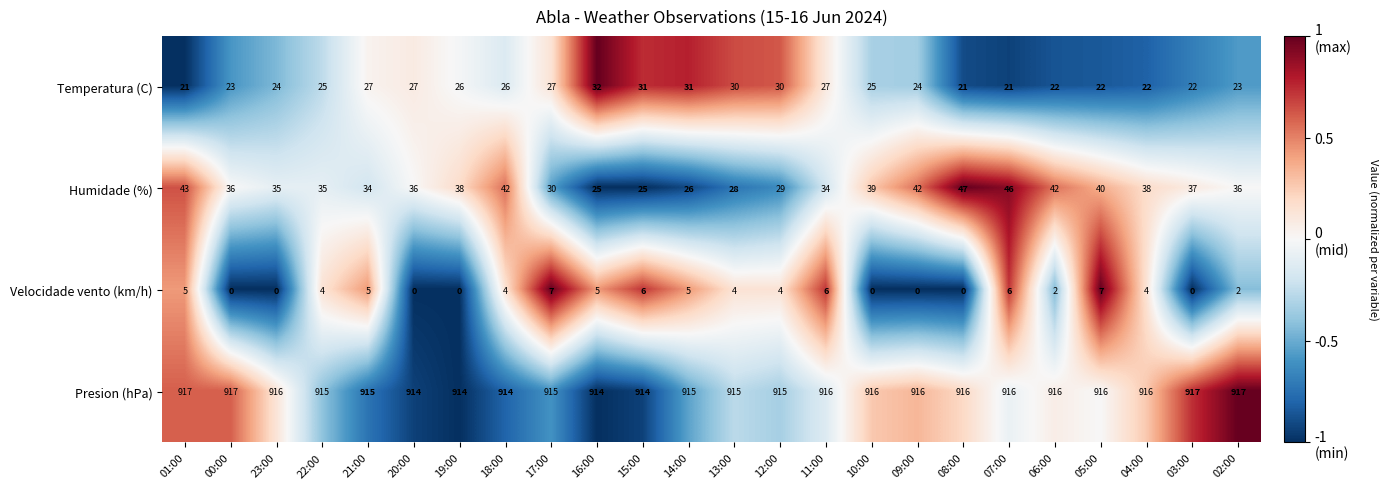

What is the sum of the Humidade (%) values at 18:00 and 22:00?

77